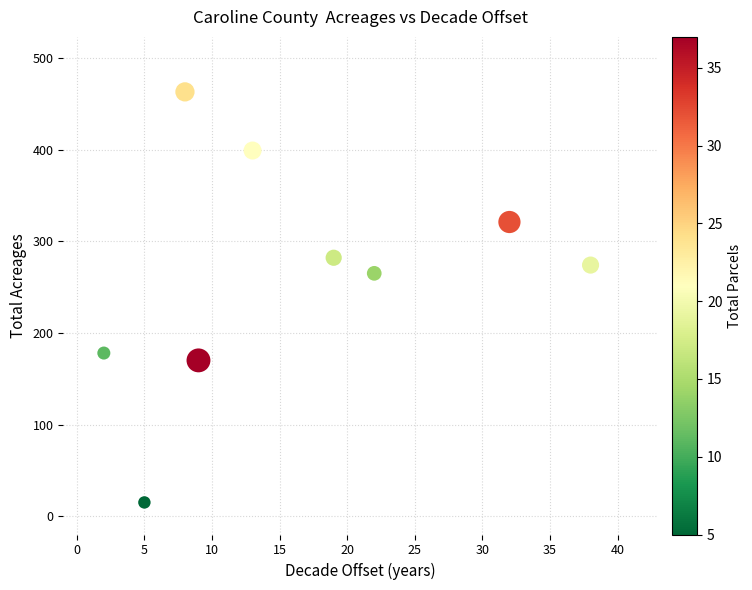

What is the range of Y values (max minus min)?

448